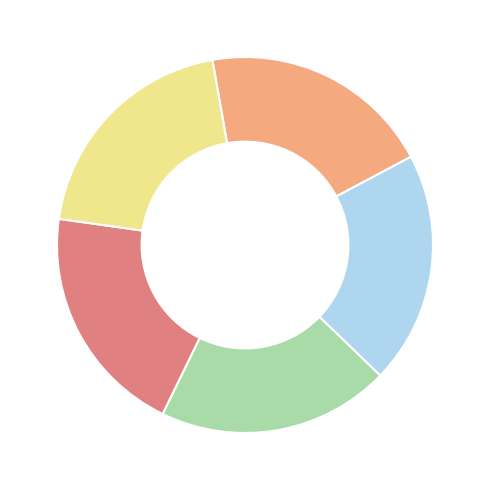

How many slices are in this pie chart?

5